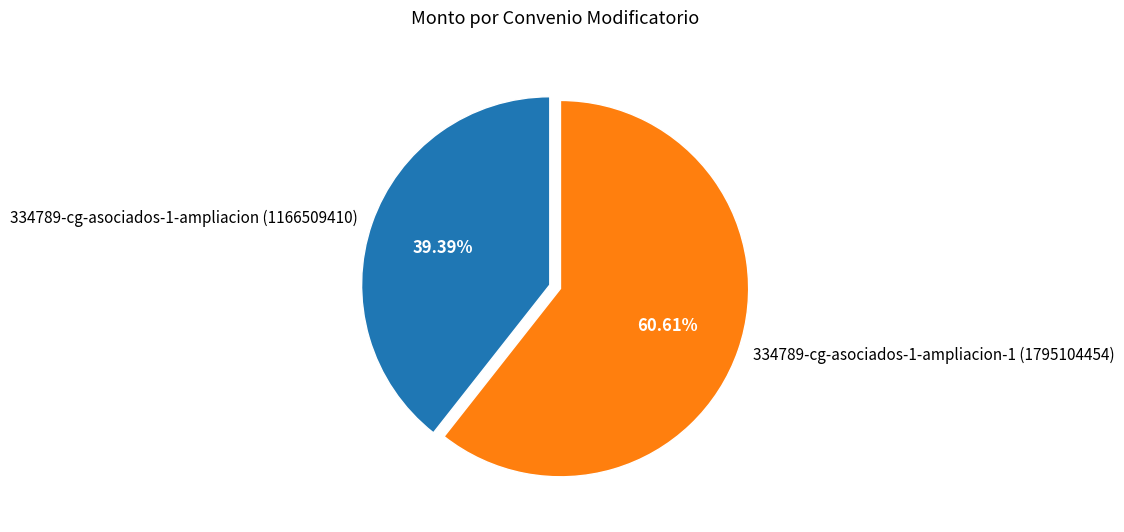

Is there a majority slice in this chart?

Yes